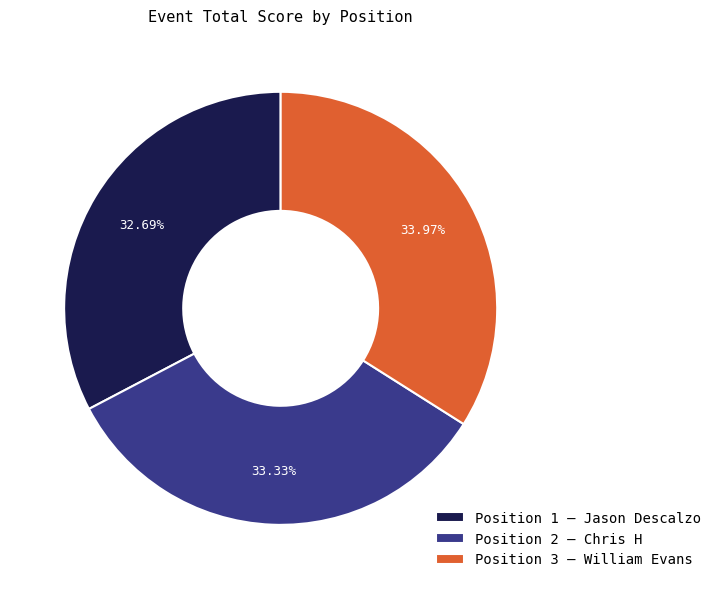

Between Position 3 – William Evans and Position 2 – Chris H, which is larger?

Position 3 – William Evans